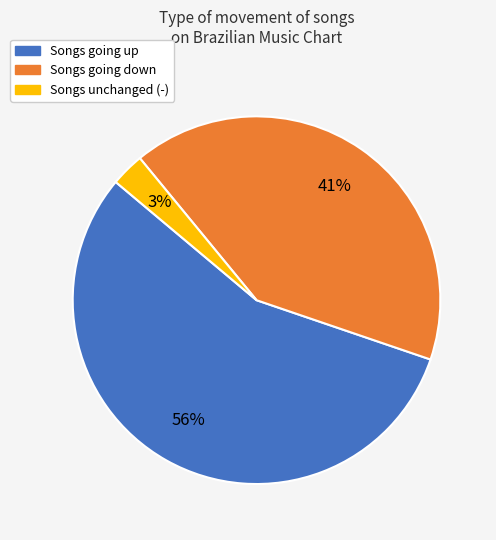

Does any single category account for the majority?

Yes